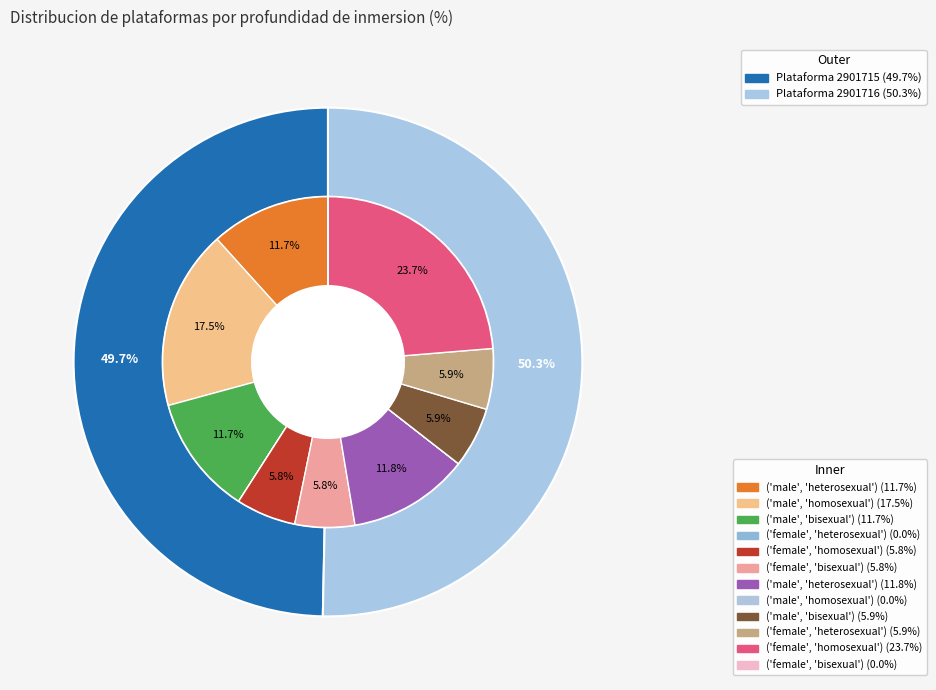

Which category has the smallest portion of the pie?

2901715